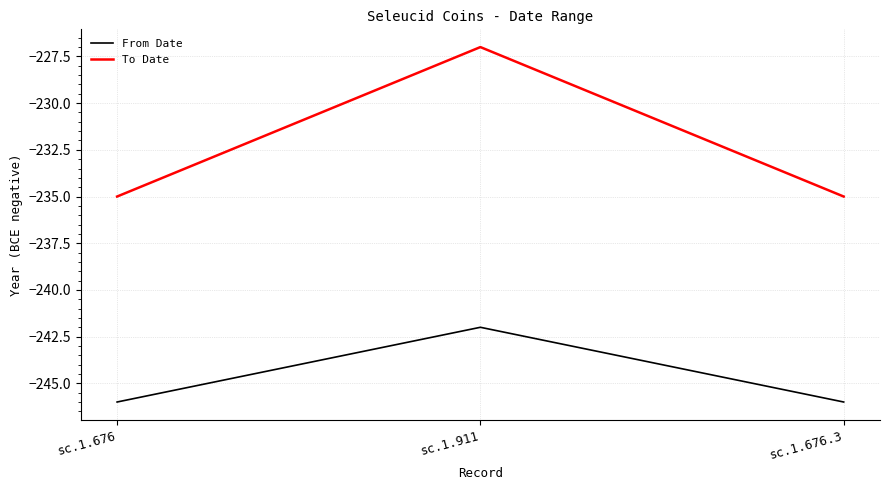

The To Date series shows -121 at sc.1.676.3. True or false?

False